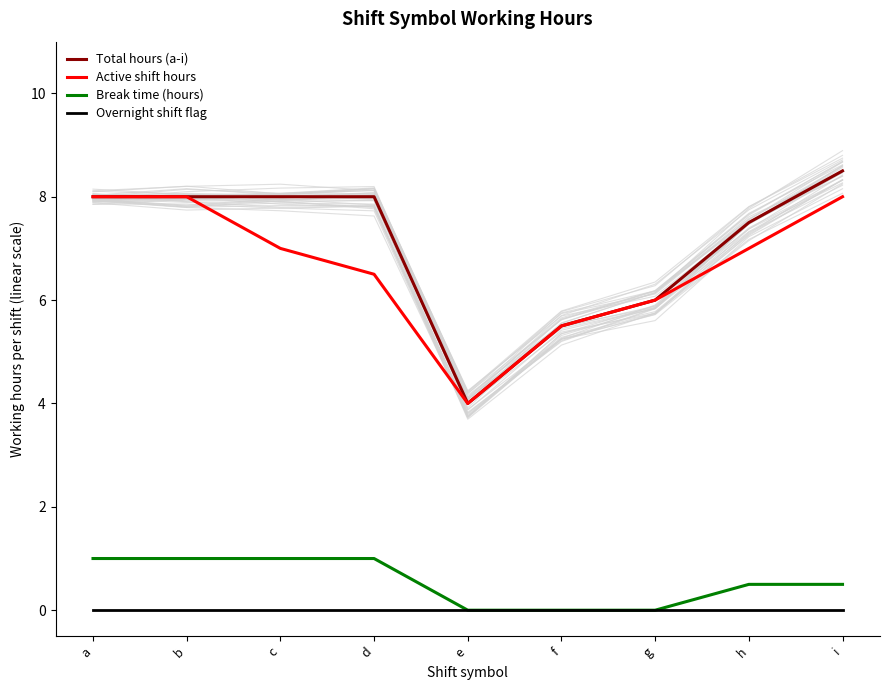

Reading left to right, what are all the values shown in this chart?

Total hours (a-i): 8.0	8.0	8.0	8.0	4.0	5.5	6.0	7.5	8.5
Active shift hours: 8.0	8.0	7.0	6.5	4.0	5.5	6.0	7.0	8.0
Break time (hours): 1.0	1.0	1.0	1.0	0.0	0.0	0.0	0.5	0.5
Overnight shift flag: 0.0	0.0	0.0	0.0	0.0	0.0	0.0	0.0	0.0